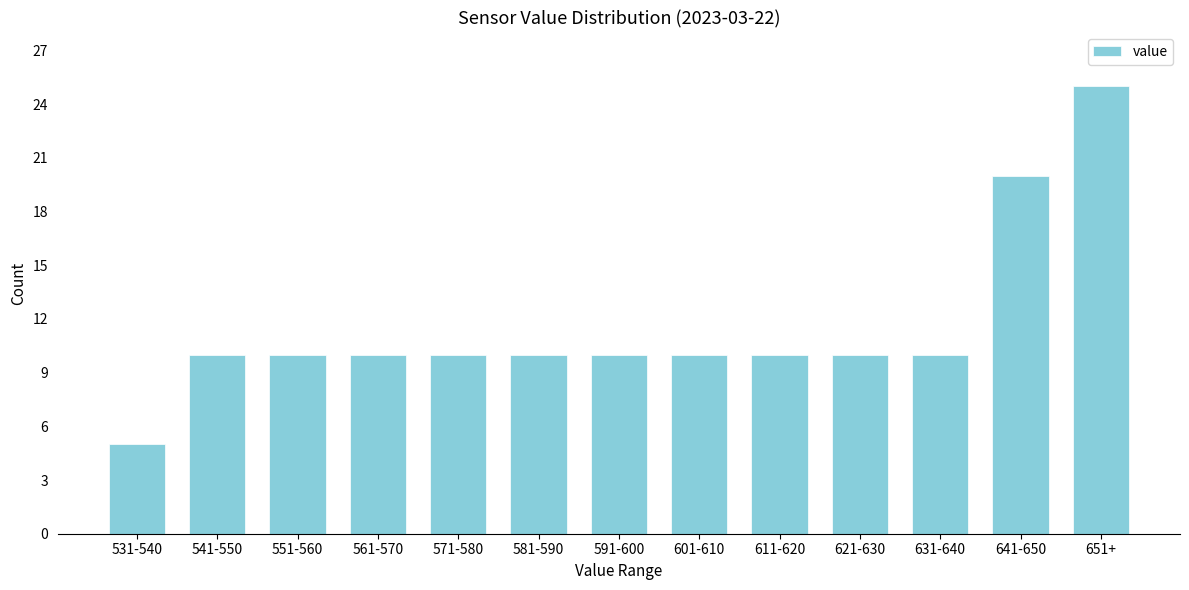

Reading left to right, transcribe all the data shown in this chart.

5	10	10	10	10	10	10	10	10	10	10	20	25